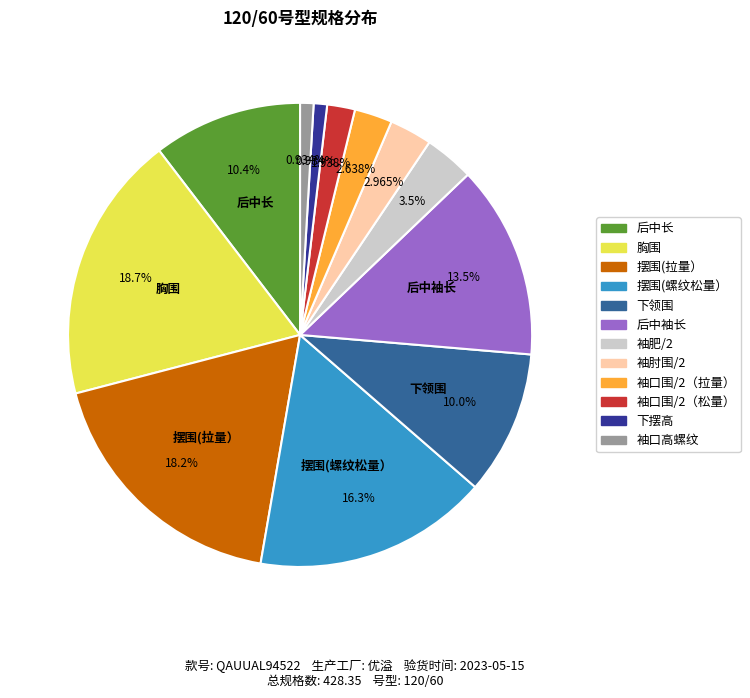

To the nearest percent, what is the average slice percentage?

8%